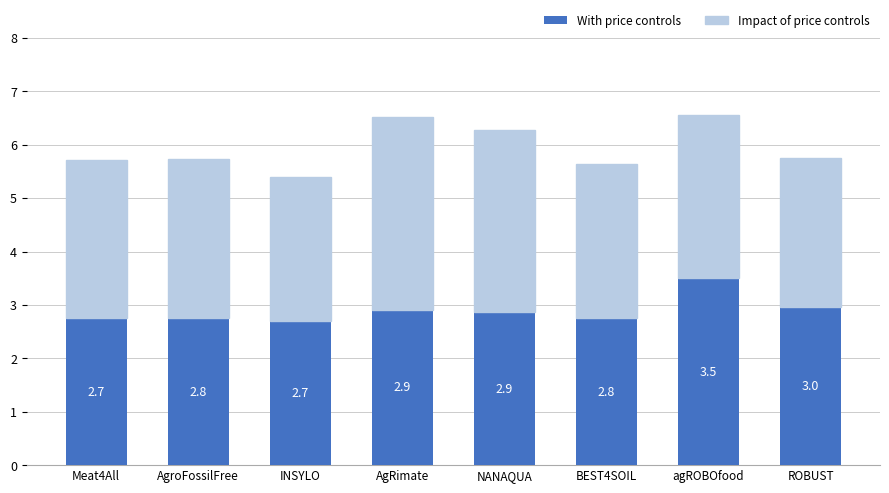

What is the minimum value for With price controls?

2.7